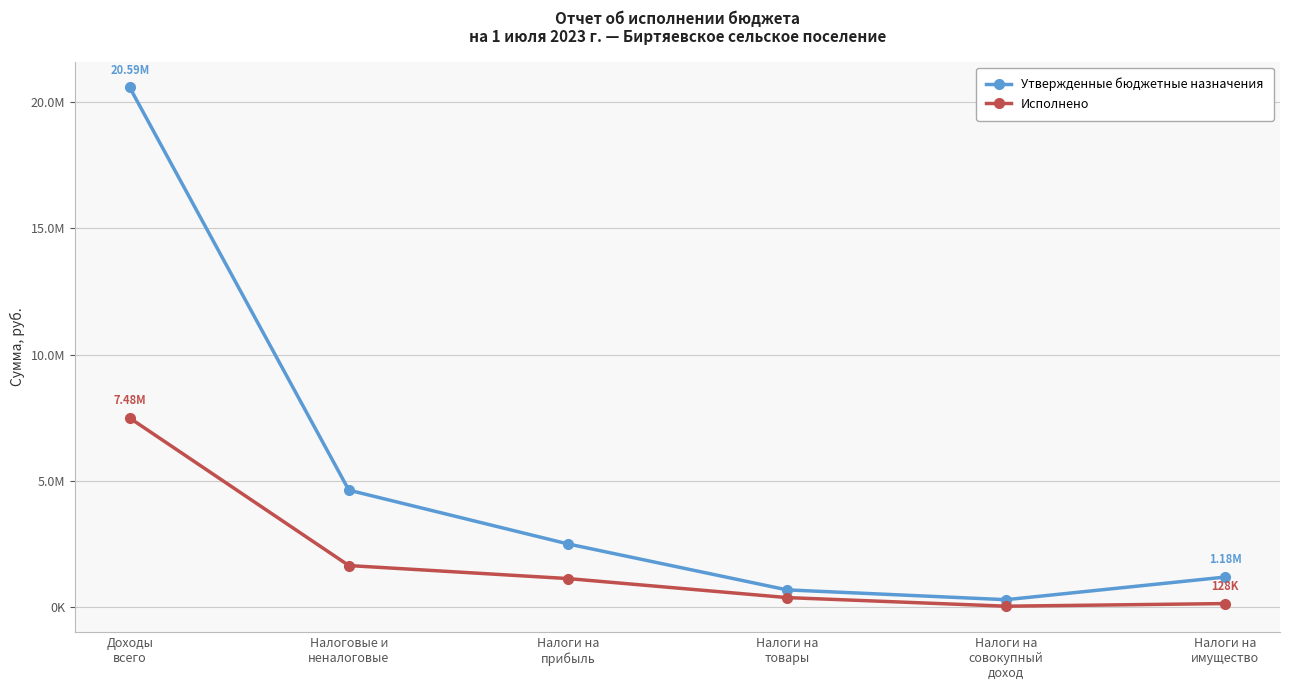

What is the difference between the highest and lowest values at Налоги на
совокупный
доход?

258101.0